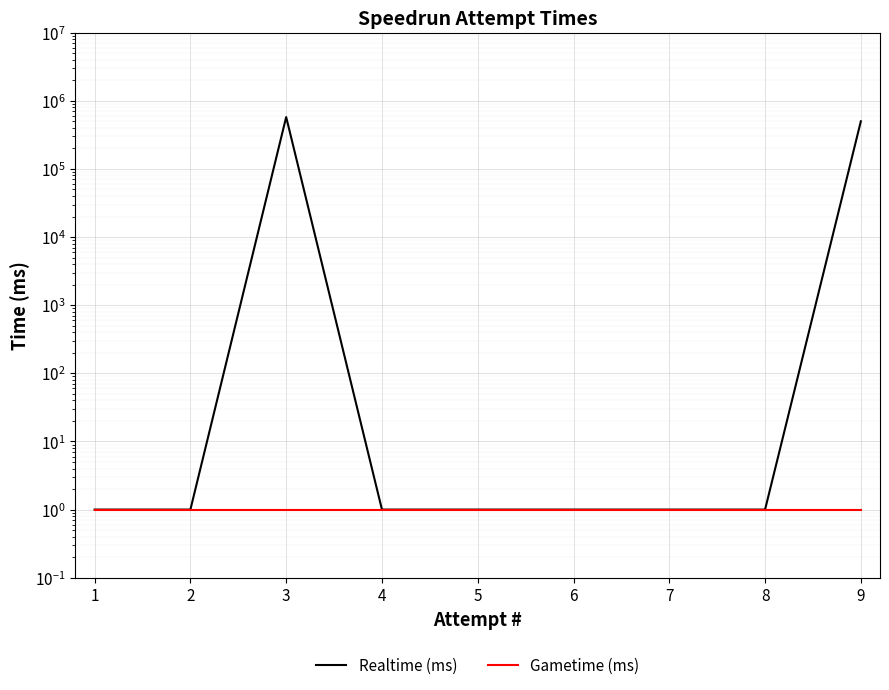

What is the minimum value shown in the chart?

1